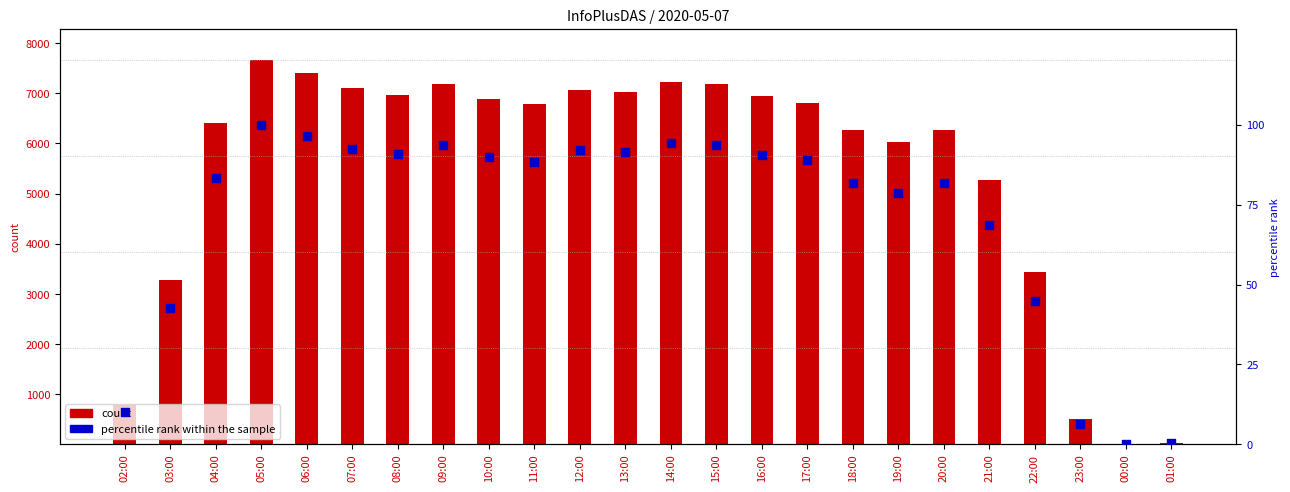

Which series has the widest spread of Y values?

count